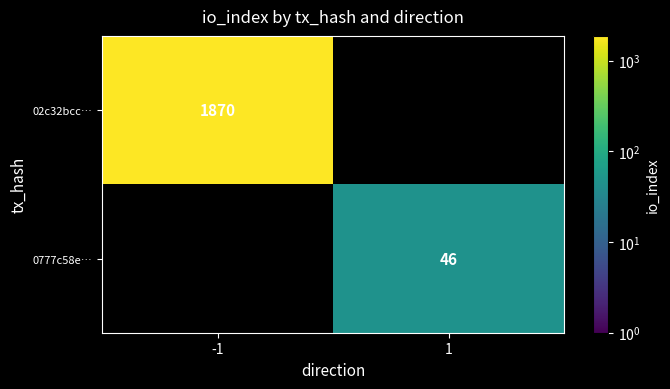

The value of 02c32bcc… at -1 is 564. True or false?

False